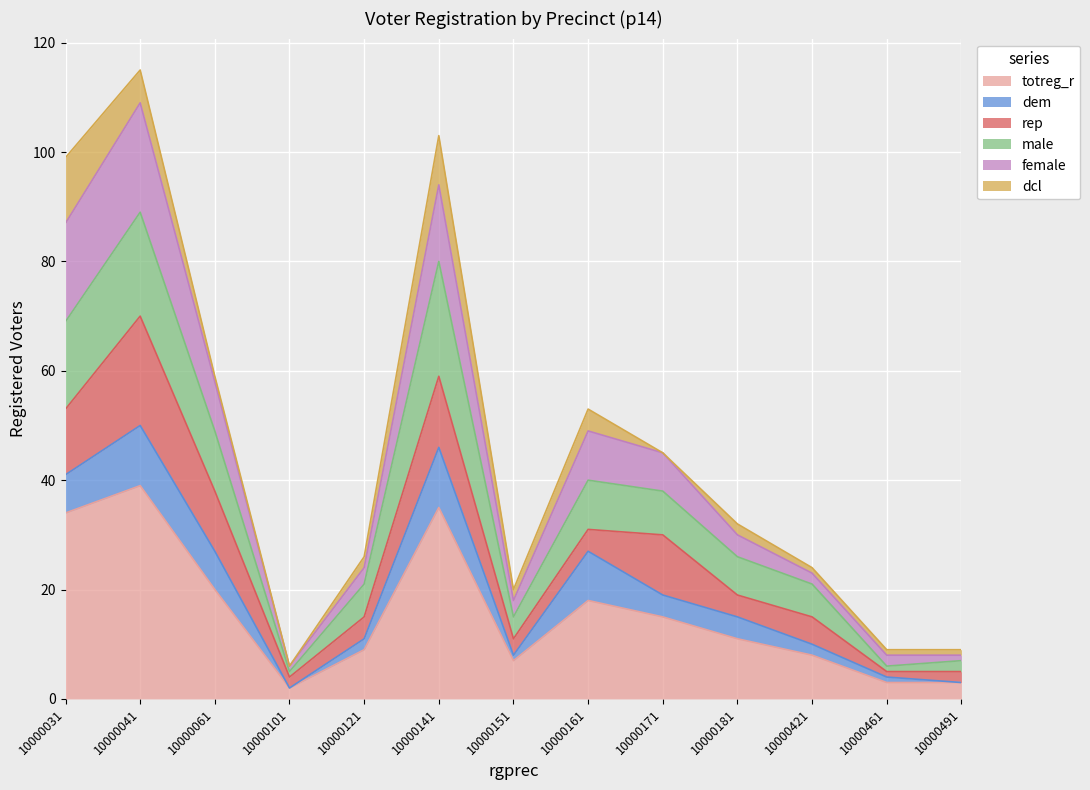

What is the maximum value for totreg_r?

39